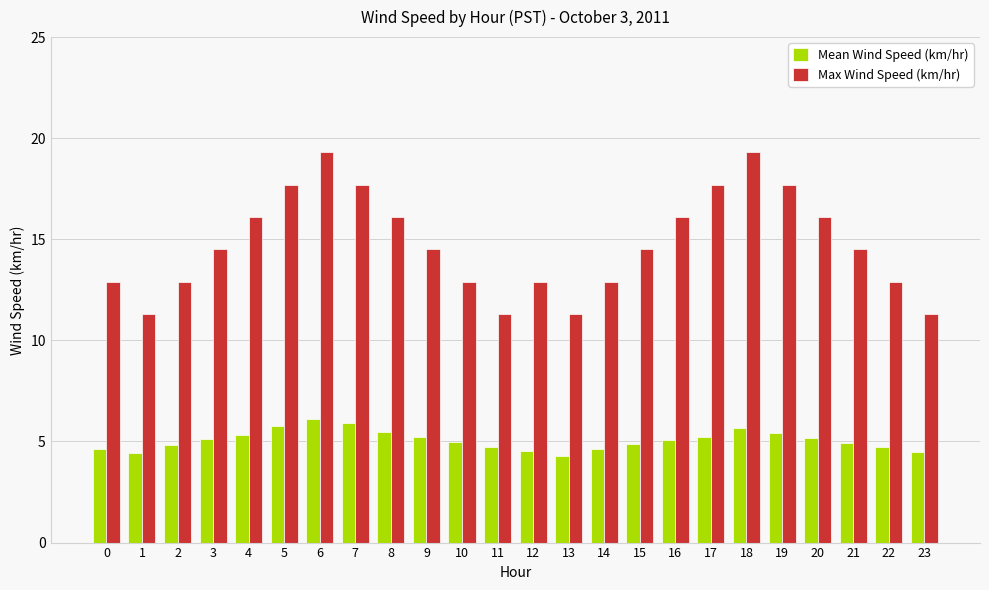

What is the sum of the Mean Wind Speed (km/hr) values at 9 and 7?

11.1